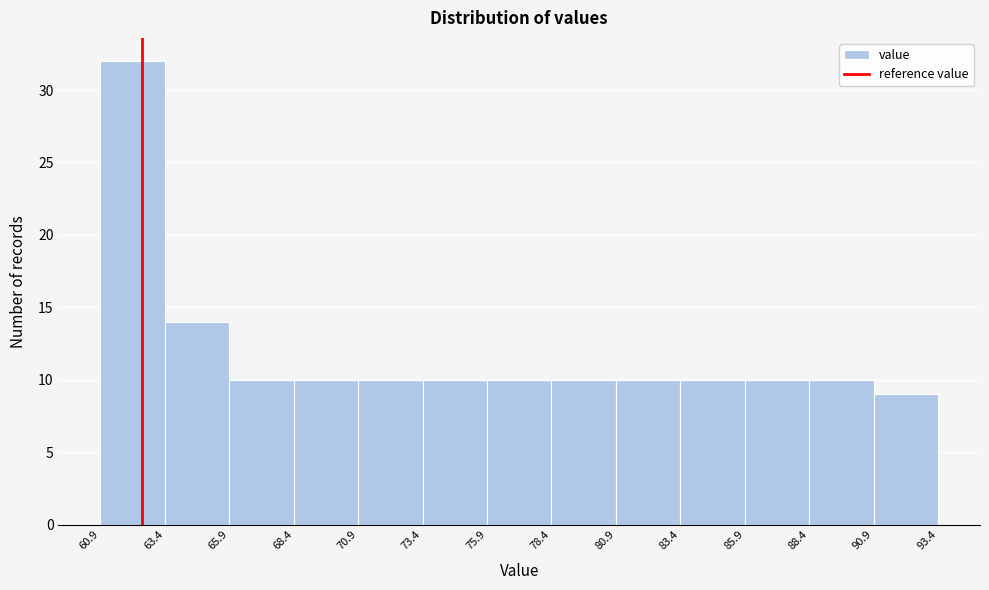

Over which range of the x-axis is the bar tallest?

60.9 to 63.4